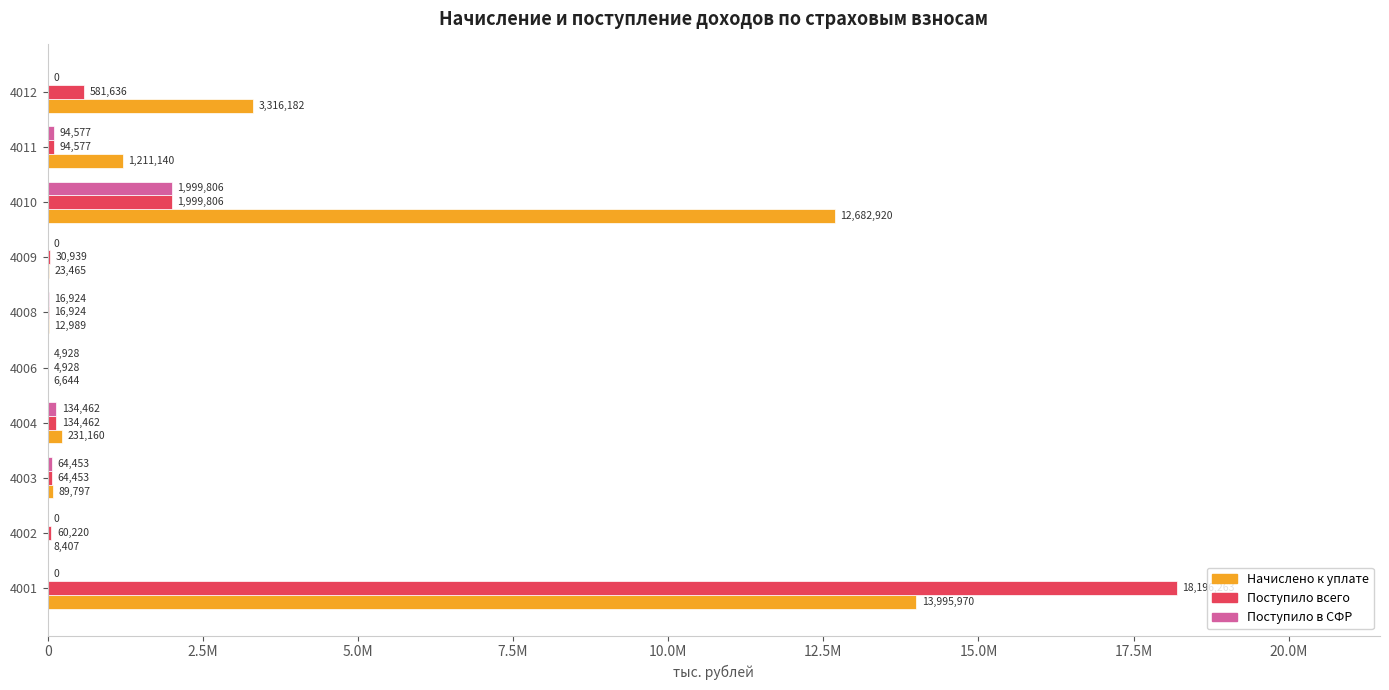

What are all the series names shown in the legend?

Начислено к уплате, Поступило всего, Поступило в СФР